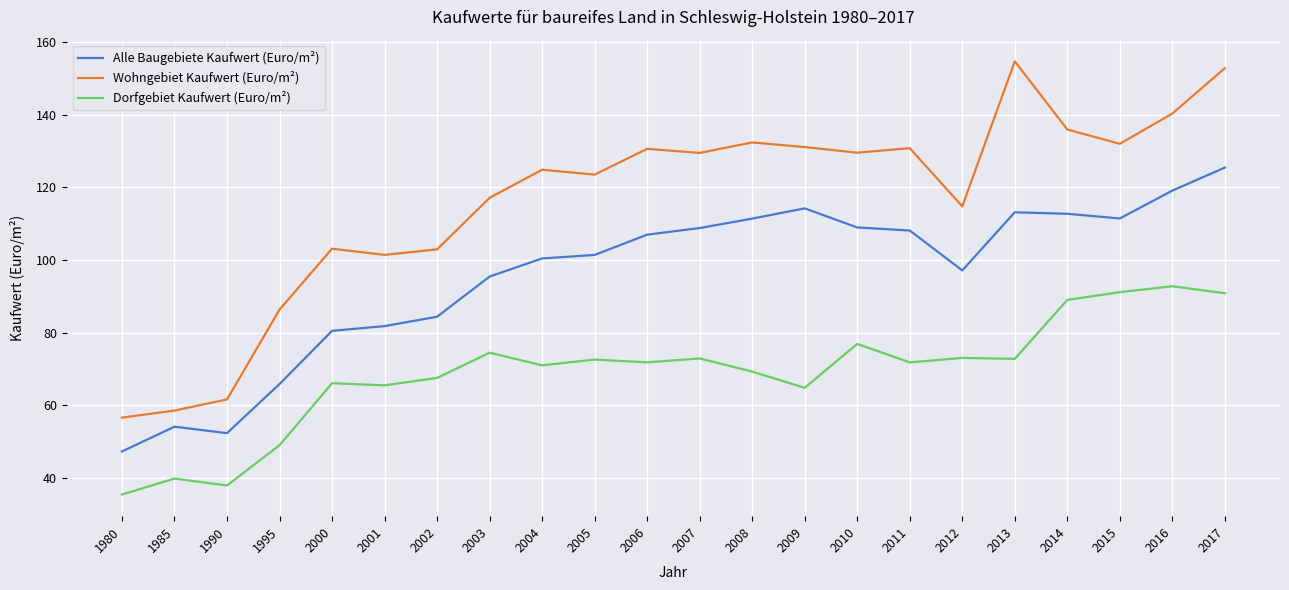

What is the maximum value shown in the chart?

154.7